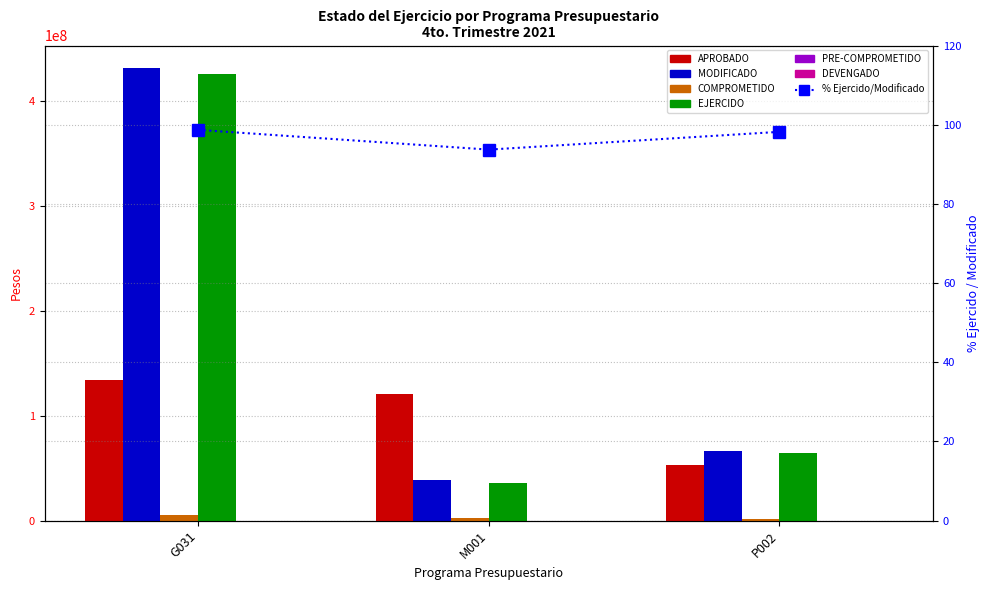

What is the maximum value shown in the chart?

431161435.9